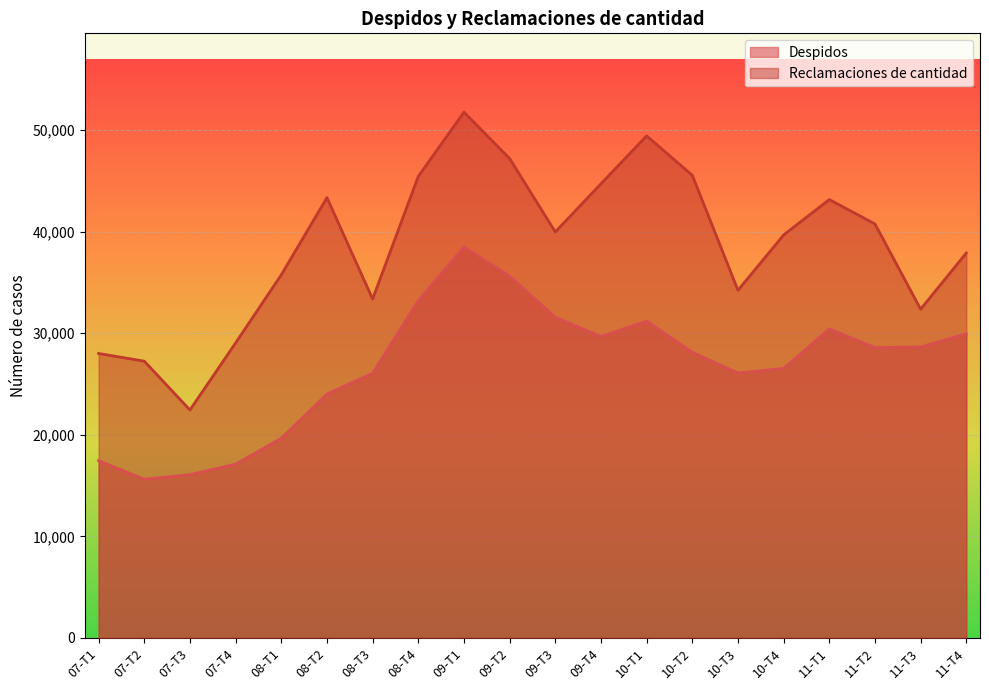

Which series has the largest range (max minus min)?

Reclamaciones de cantidad